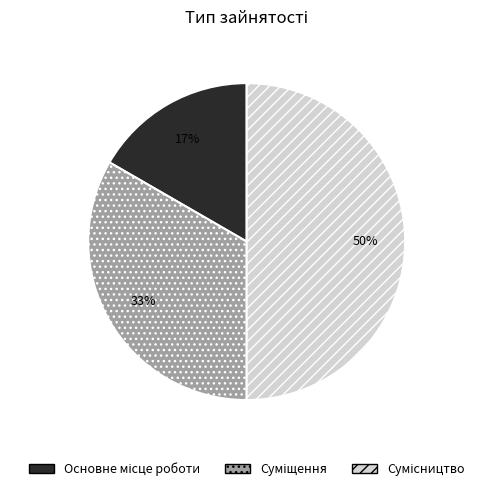

To the nearest percent, what is the average slice percentage?

33%